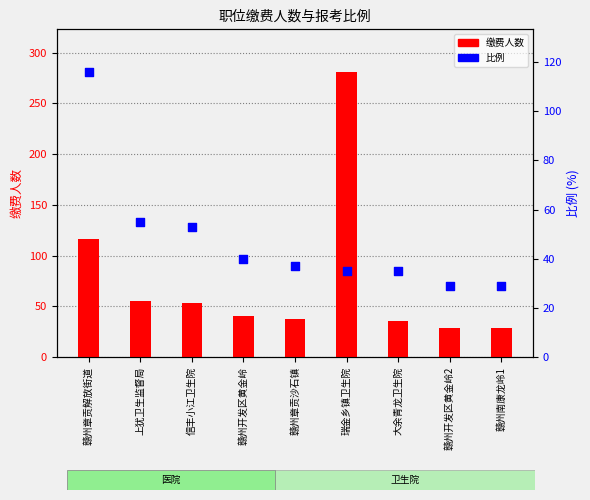

Which series contains the lowest Y value?

缴费人数